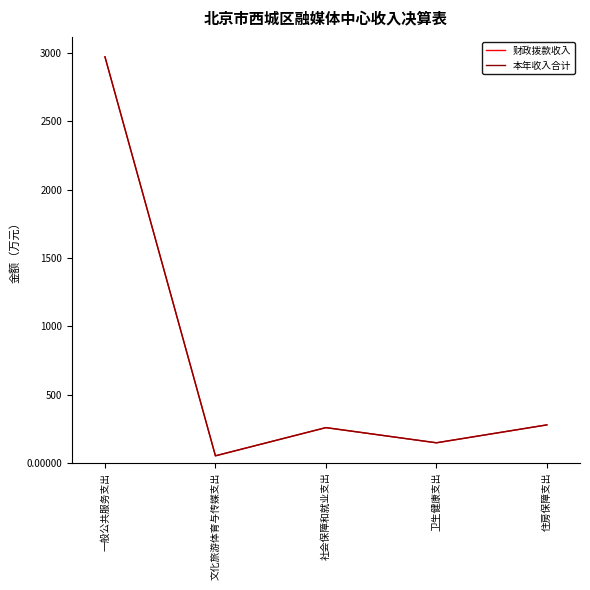

Does the chart display data point markers on the line(s)?

No